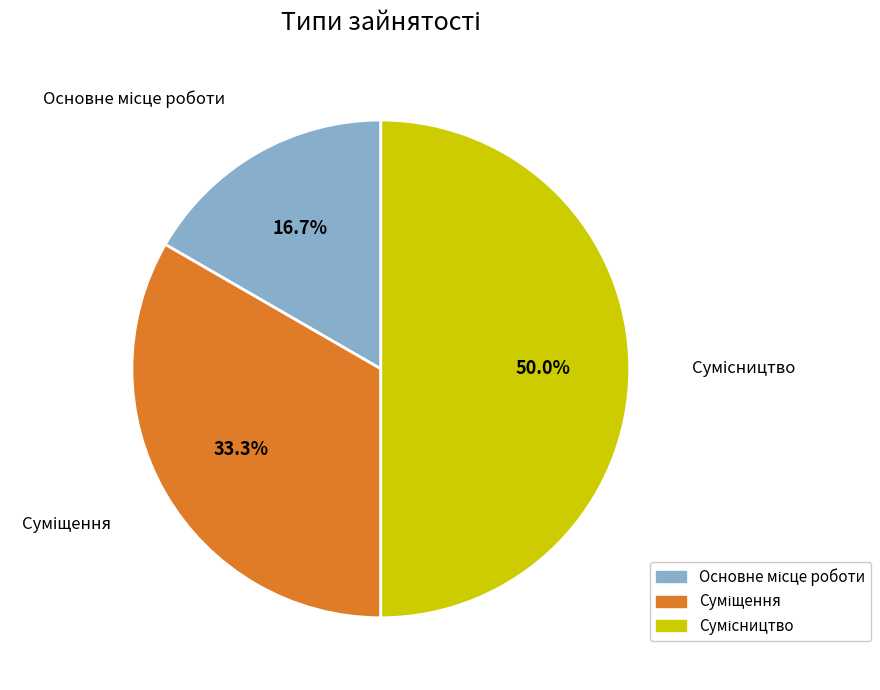

Is it true that Основне місце роботи is 26% of the pie?

False